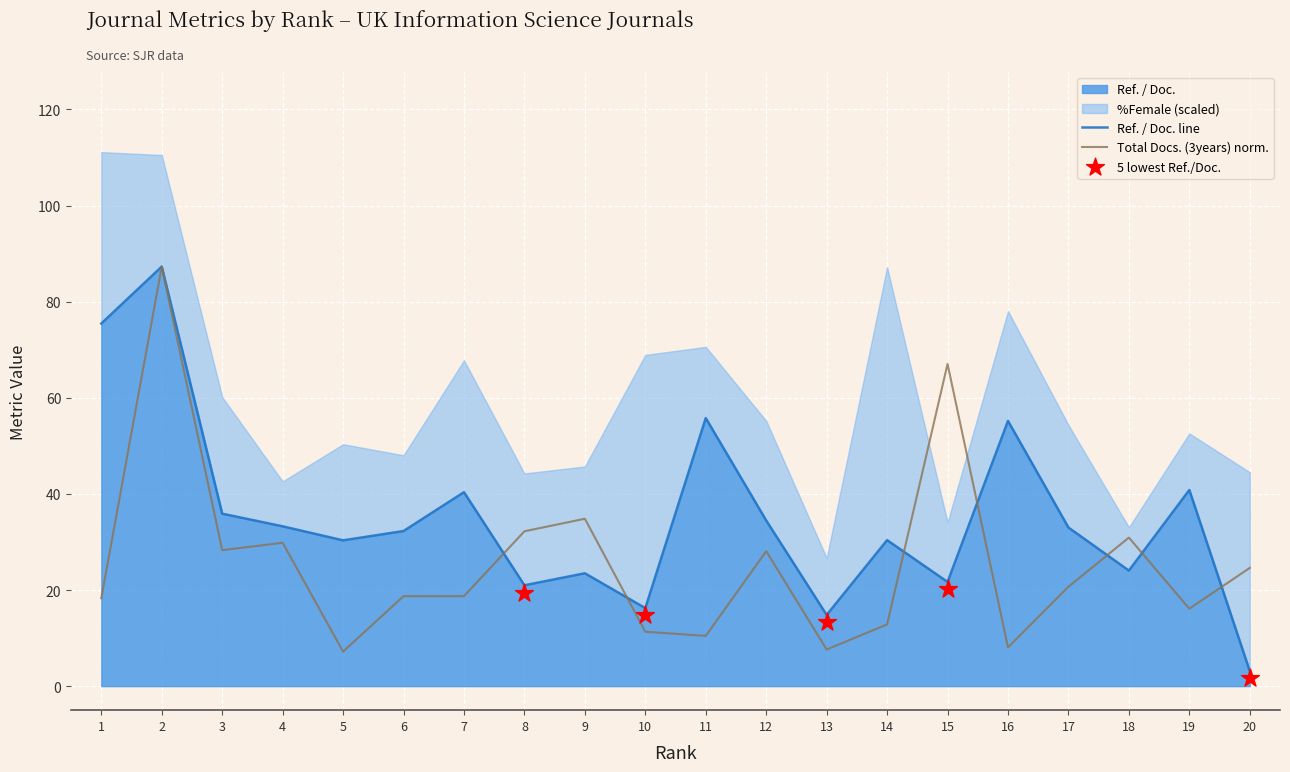

At which category is the sum across all series the highest?

2